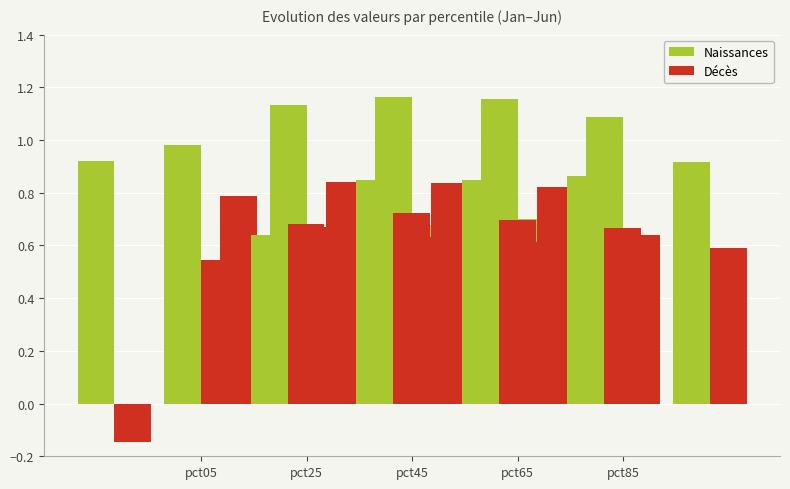

True or false: Naissances has a value of 0.2 at pct45.

False